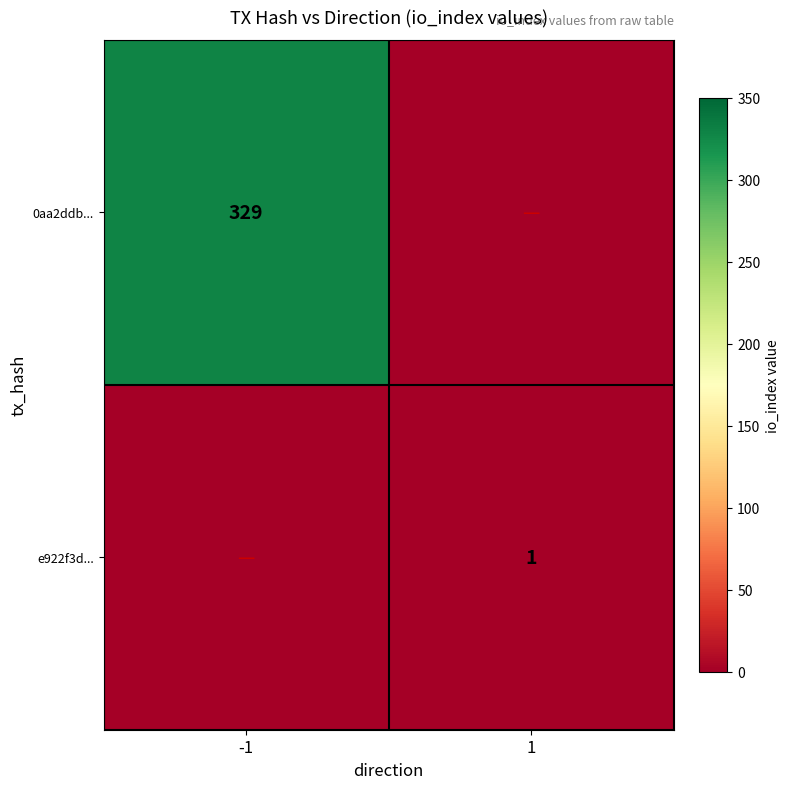

The value of e922f3d... at 1 is 1. True or false?

True